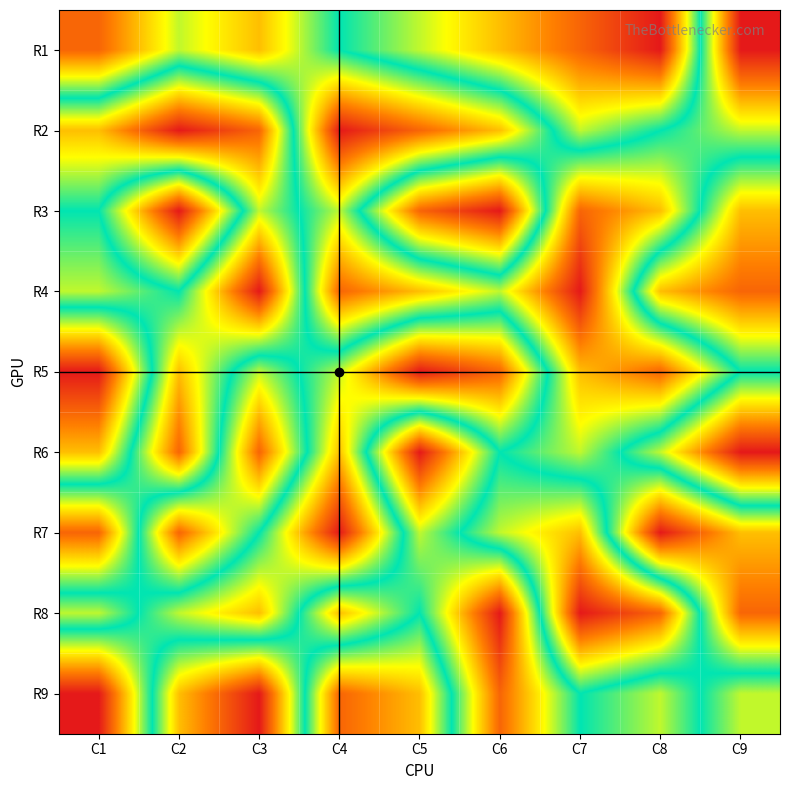

What is the spread (max minus min) of values at C2?

8